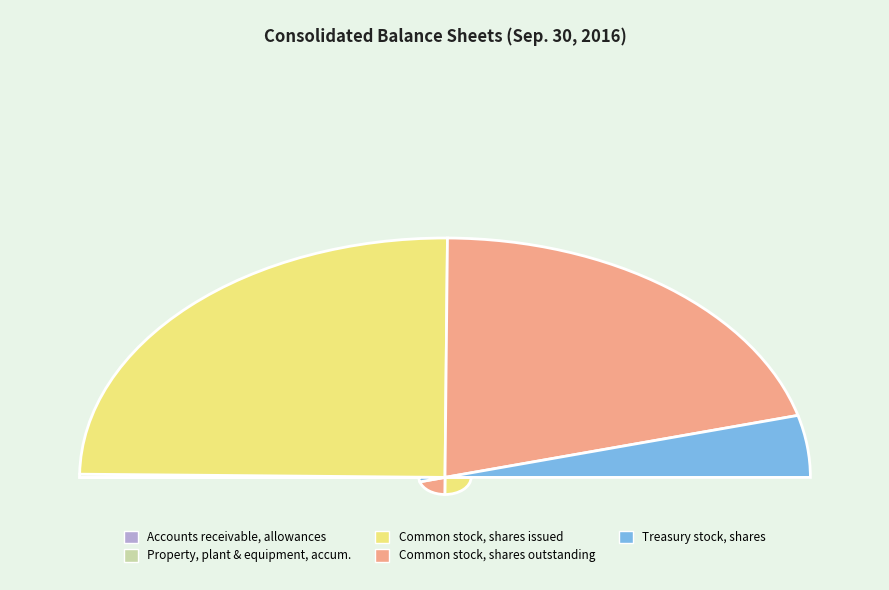

Does Property, plant and equipment, accumulated account for over 50% of the chart?

No